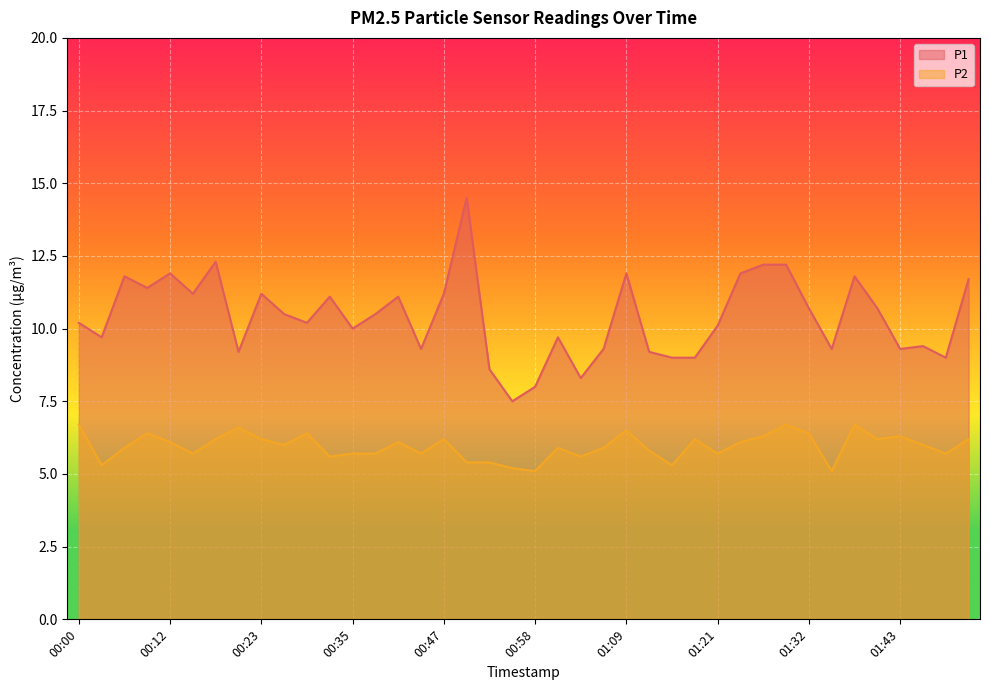

How many lines are shown in the chart?

2